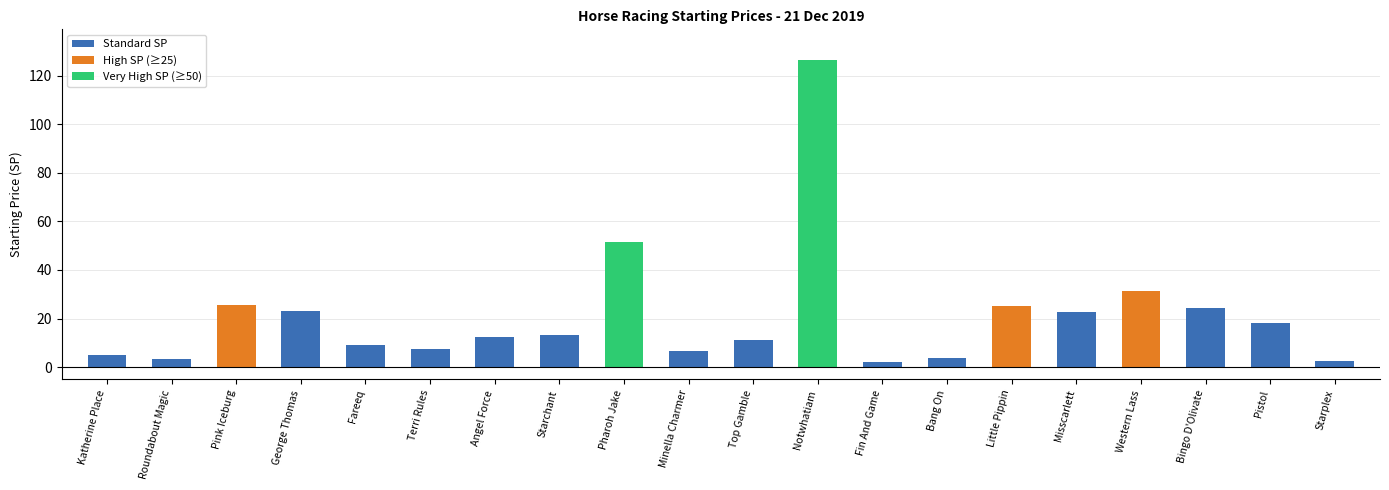

What is the greatest value displayed?

126.4